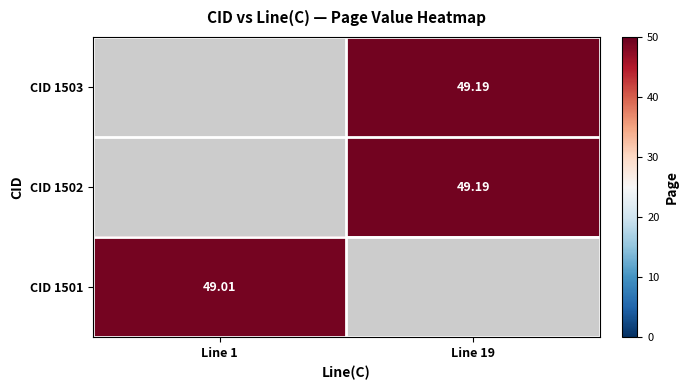

Is the value of CID 1501 at Line 1 greater than the value of CID 1502 at Line 19?

No